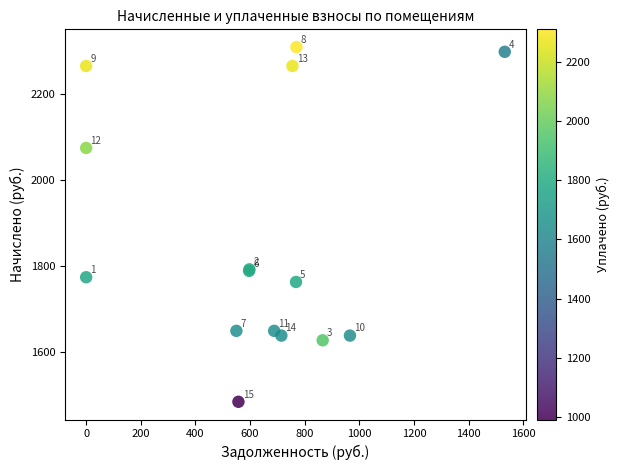

What Y value in the scatter plot is closest to 1897?

1792.7